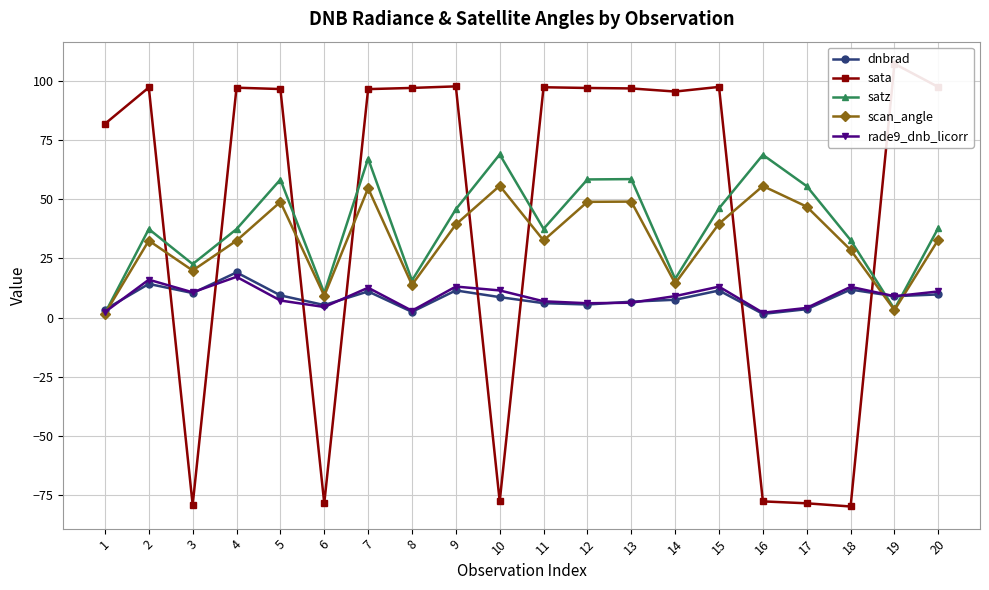

What is the difference between the highest and lowest values at 20?

87.7